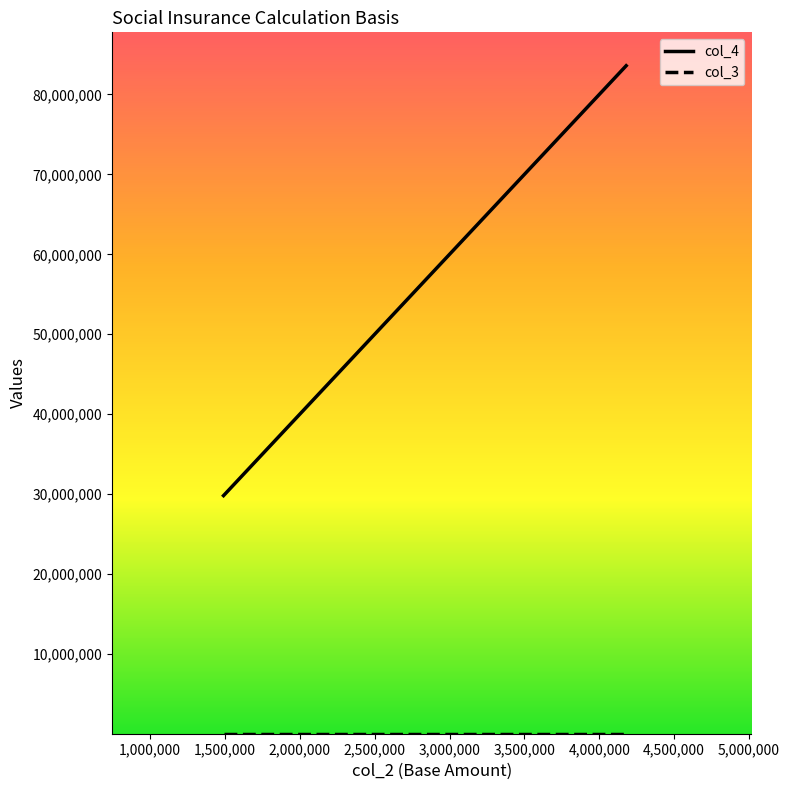

Reading right to left, transcribe all the data shown in this chart.

col_4: 83600000	29800000
col_3: 20	20